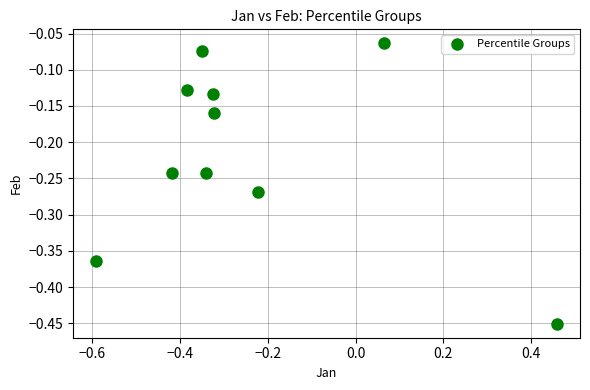

What is the range of Y values (max minus min)?

0.4